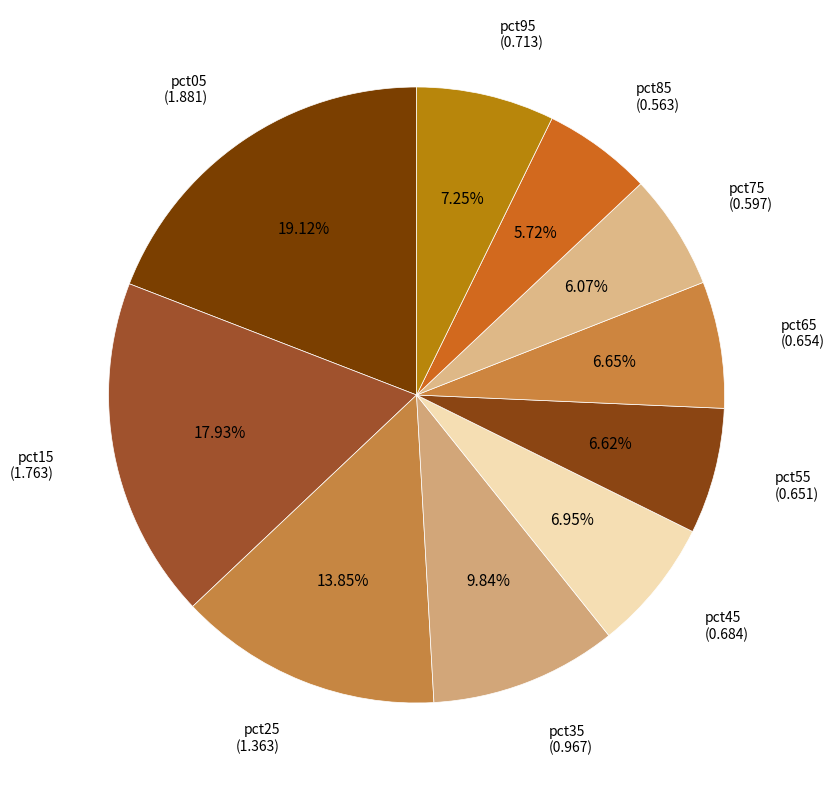

Between pct95 and pct55, which is larger?

pct95